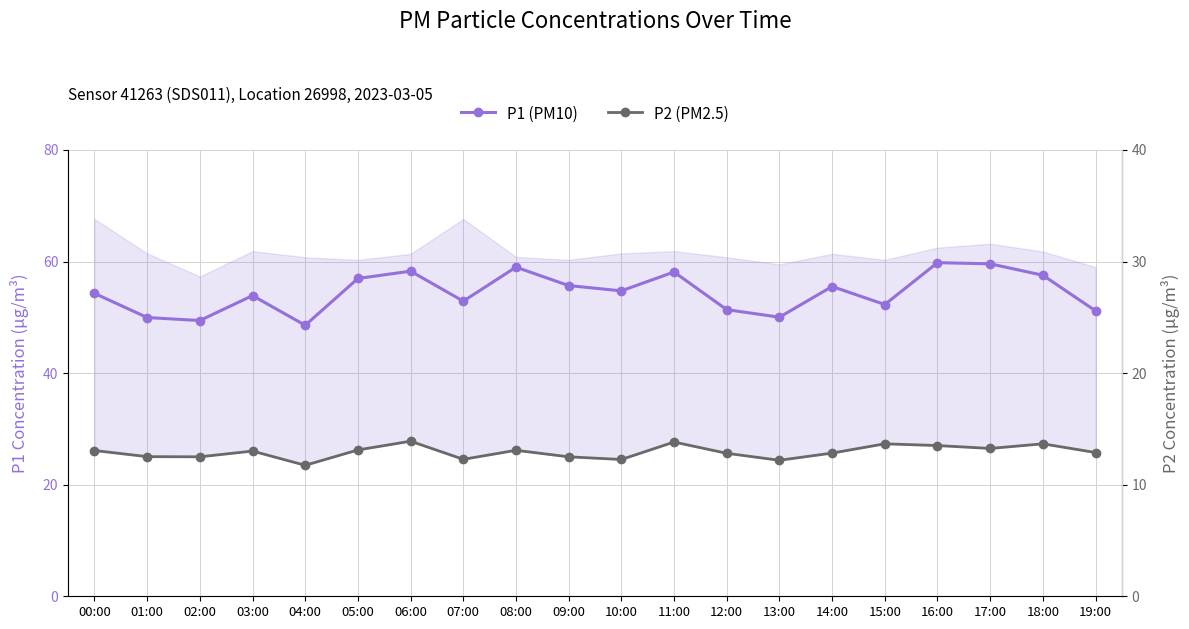

What is the label of the 20th point from the left?

19:00